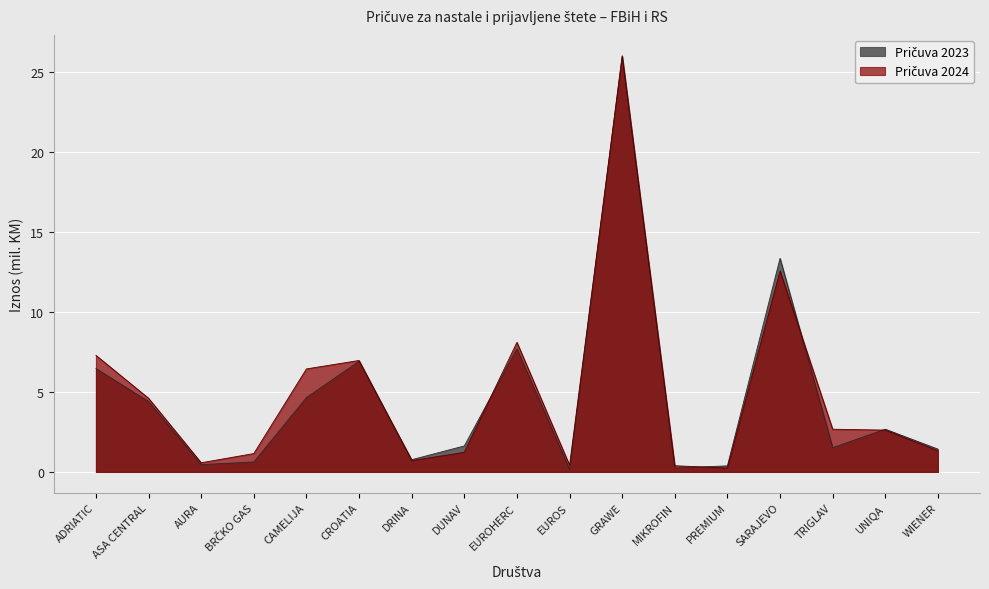

Is the value of Pričuva 2023 at UNIQA greater than the value of Pričuva 2024 at SARAJEVO?

No